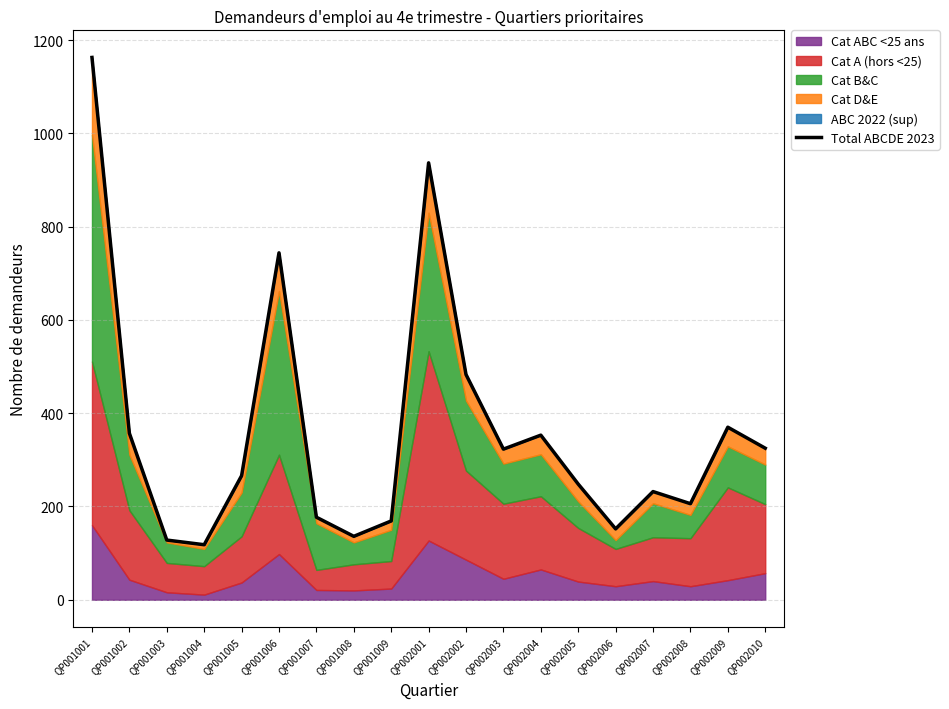

Which has a higher value, QP002009 or QP002006?

QP002009